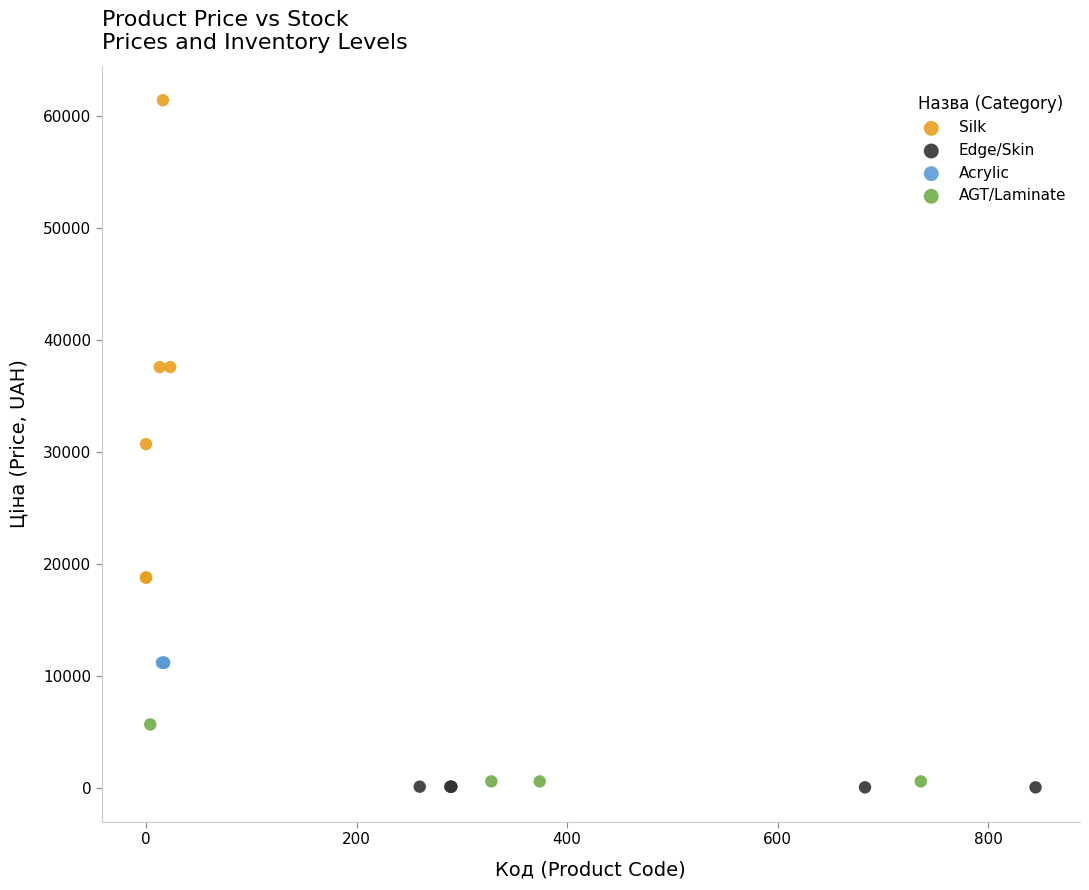

Which series reaches the maximum Y coordinate?

Silk